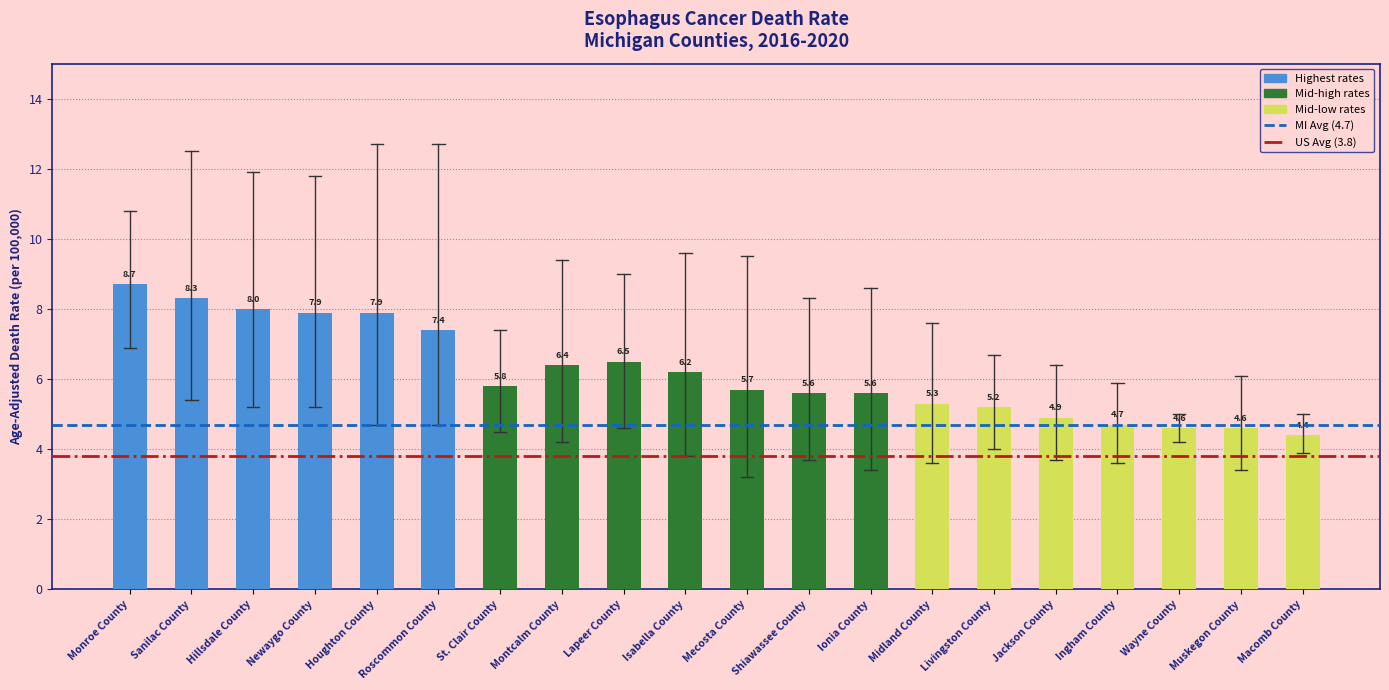

Which has a higher value, Monroe County or Isabella County?

Monroe County